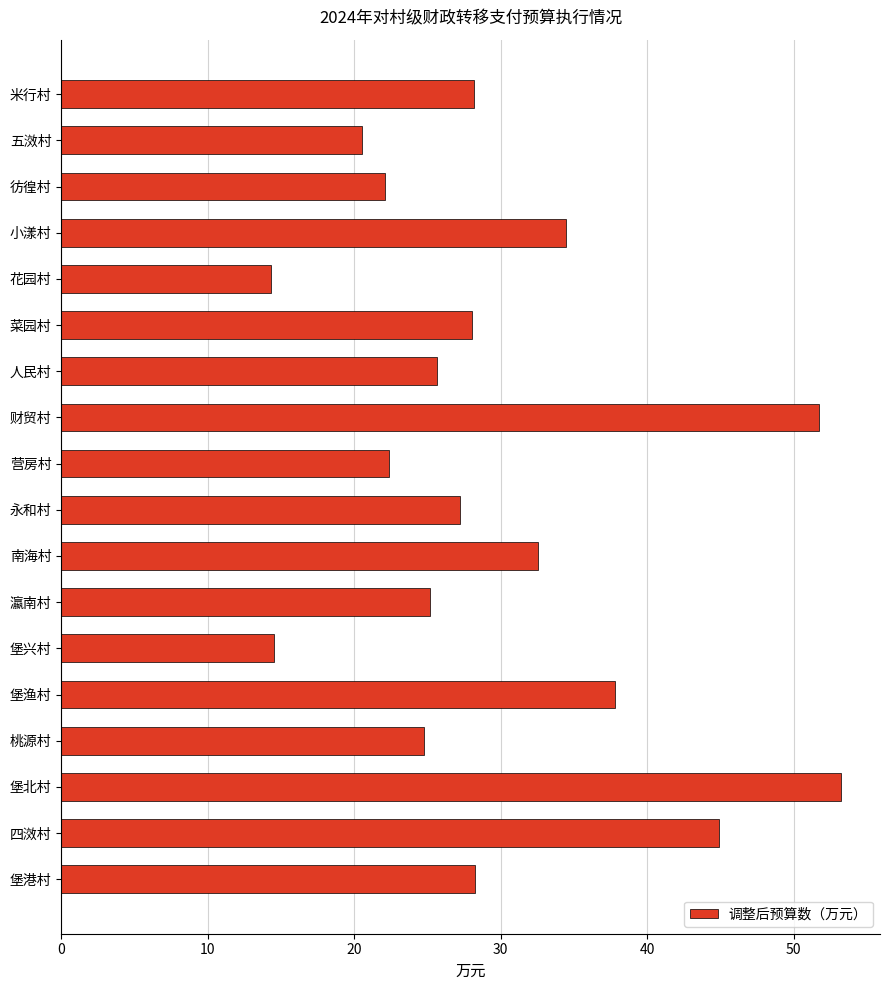

What is the label of the 12th bar from the top?

瀛南村